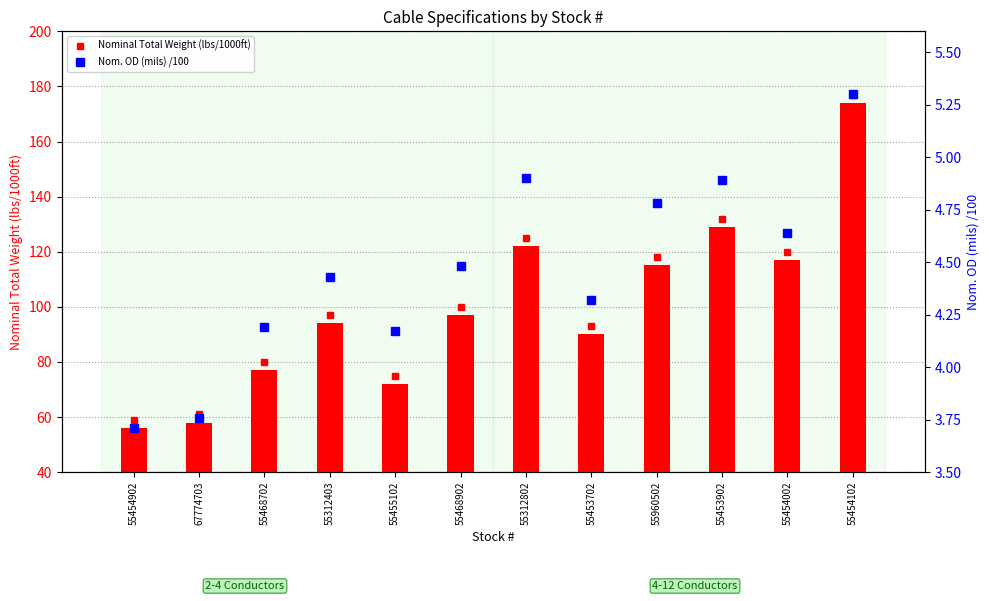

True or false: Nominal Total Weight (lbs/1000ft) has a value of 94.0 at 55312403.

True